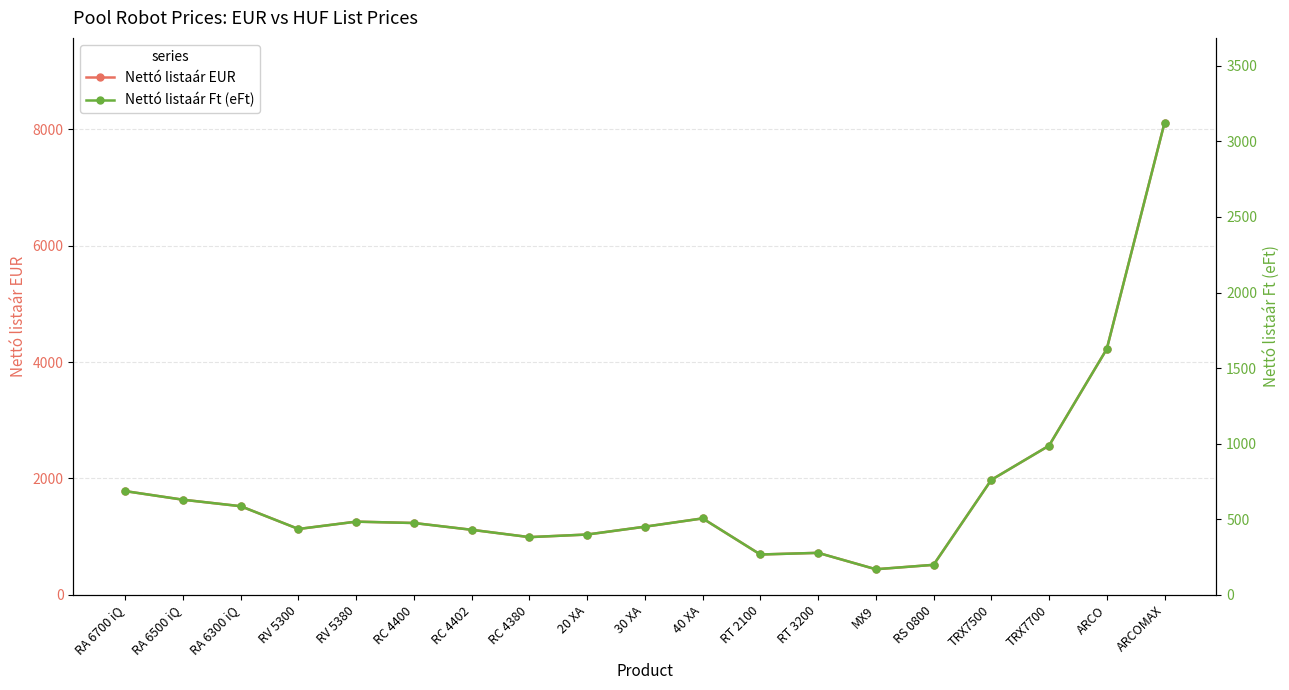

How many interior local peaks does the Nettó listaár Ft (eFt) series have?

3